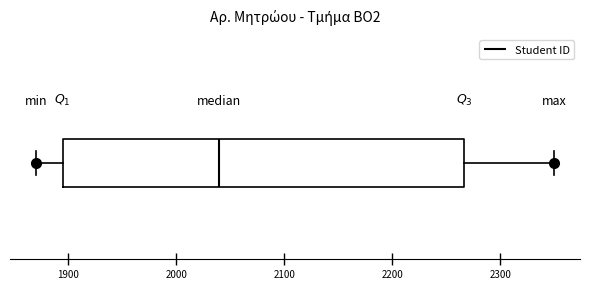

Transcribe this box plot: give where the median line is, the range the box spans, and where the two whiskers end, as read against the x-axis. The values are not printed on the chart, so give them approximately, as read against the axis.

median 2040, box 1890 to 2270, whiskers 1870 to 2350